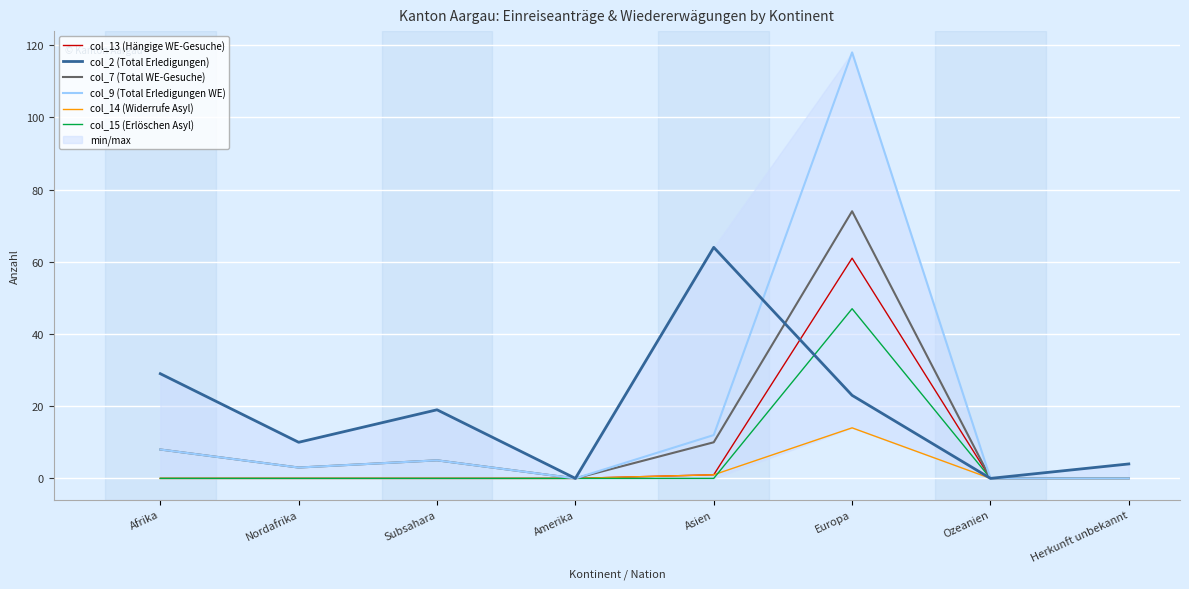

Reading right to left, list all the values displayed in this chart.

col_13 (Hängige WE-Gesuche): Herkunft unbekannt=0	Ozeanien=0	Europa=61	Asien=1	Amerika=0	Subsahara=0	Nordafrika=0	Afrika=0
col_2 (Total Erledigungen): Herkunft unbekannt=4	Ozeanien=0	Europa=23	Asien=64	Amerika=0	Subsahara=19	Nordafrika=10	Afrika=29
col_7 (Total WE-Gesuche): Herkunft unbekannt=0	Ozeanien=0	Europa=74	Asien=10	Amerika=0	Subsahara=5	Nordafrika=3	Afrika=8
col_9 (Total Erledigungen WE): Herkunft unbekannt=0	Ozeanien=0	Europa=118	Asien=12	Amerika=0	Subsahara=5	Nordafrika=3	Afrika=8
col_14 (Widerrufe Asyl): Herkunft unbekannt=0	Ozeanien=0	Europa=14	Asien=1	Amerika=0	Subsahara=0	Nordafrika=0	Afrika=0
col_15 (Erlöschen Asyl): Herkunft unbekannt=0	Ozeanien=0	Europa=47	Asien=0	Amerika=0	Subsahara=0	Nordafrika=0	Afrika=0